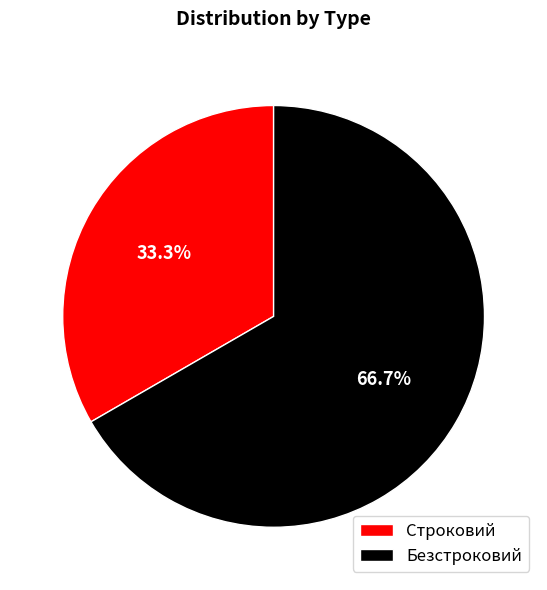

What percentage is the Безстроковий slice, to the nearest percent?

67%